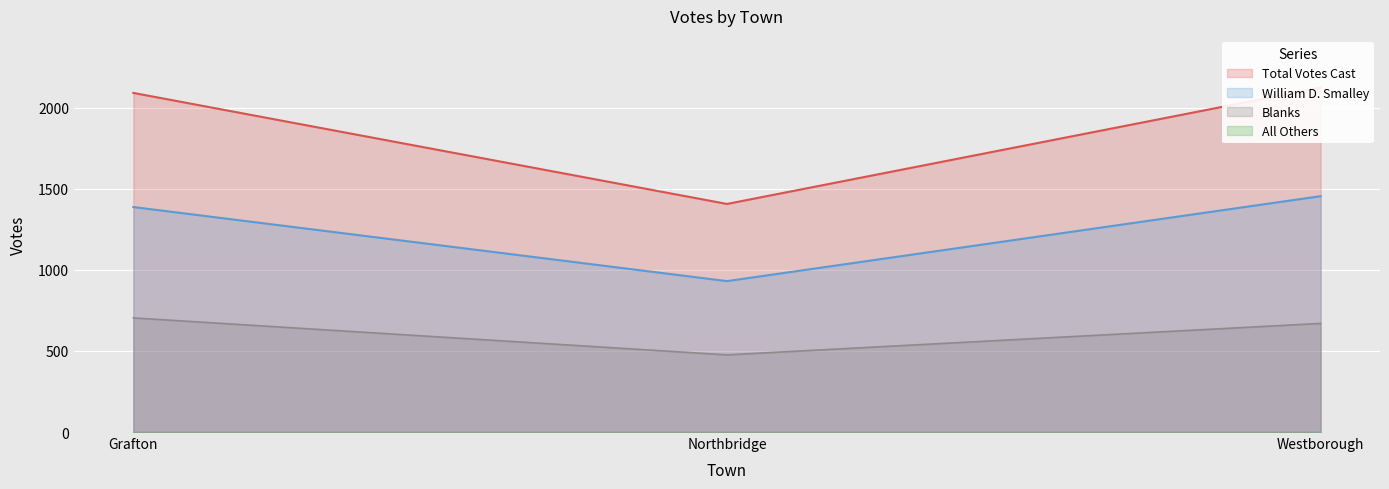

Reading left to right, list all the values displayed in this chart.

William D. Smalley: 1388	931	1455
Blanks: 704	476	670
Total Votes Cast: 2092	1407	2125